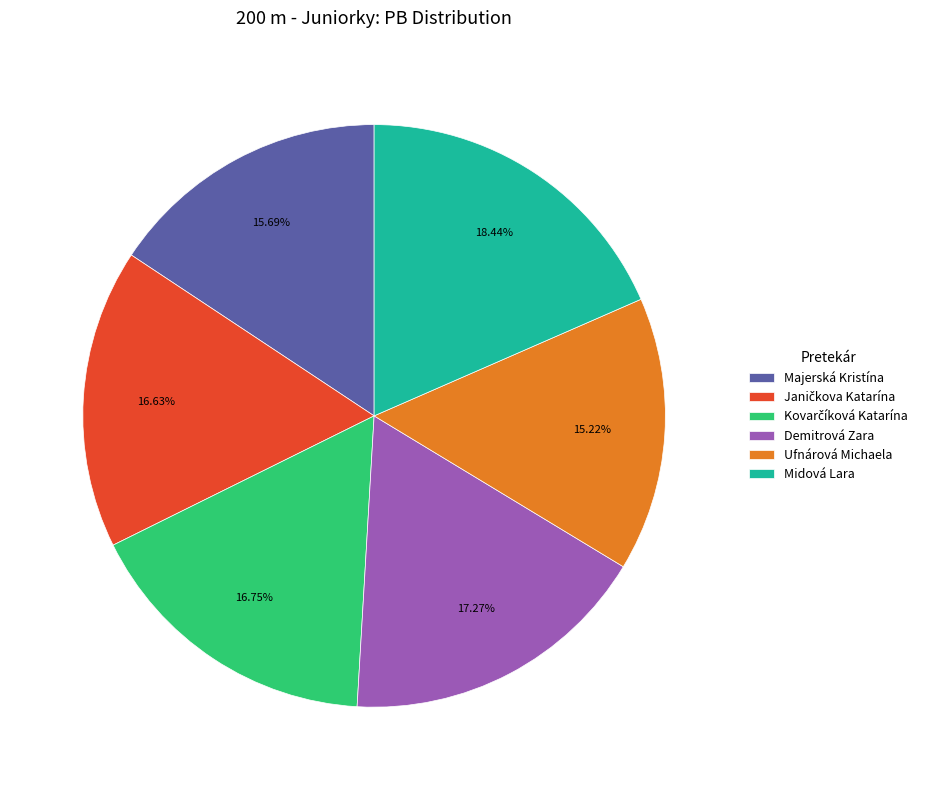

What is the ratio of the value at Midová Lara to the value at Demitrová Zara?

1.1